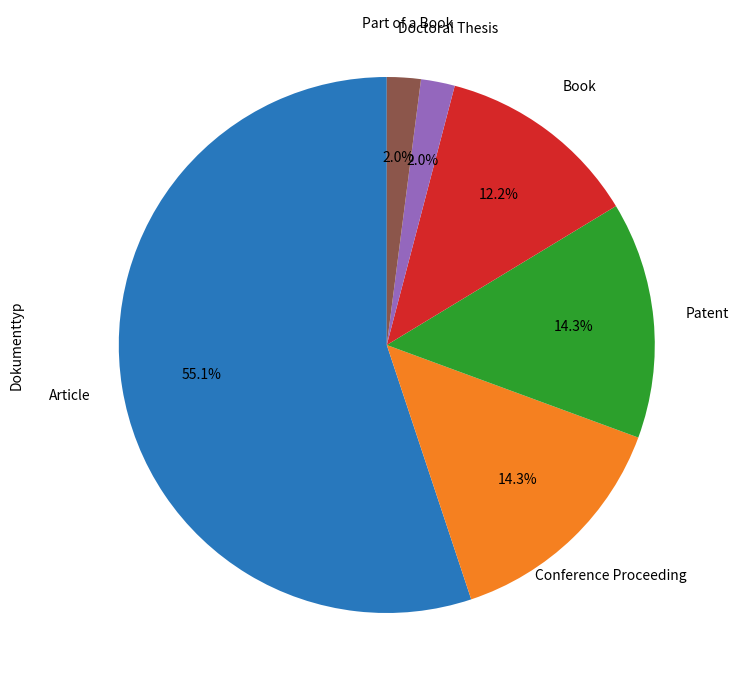

To the nearest percent, what is the difference between the largest and smallest slice percentages?

53%